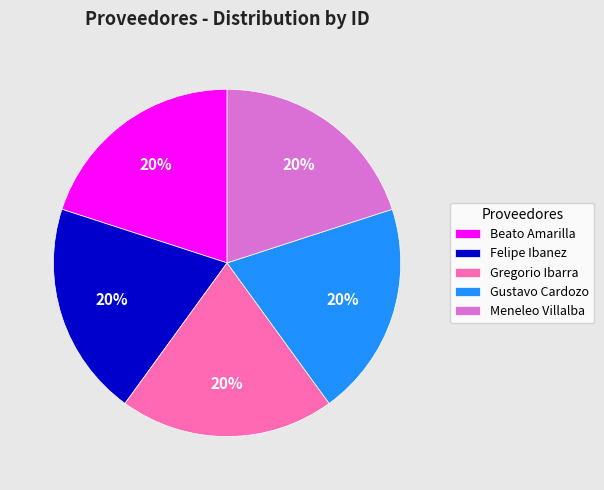

Does any single category account for the majority?

No